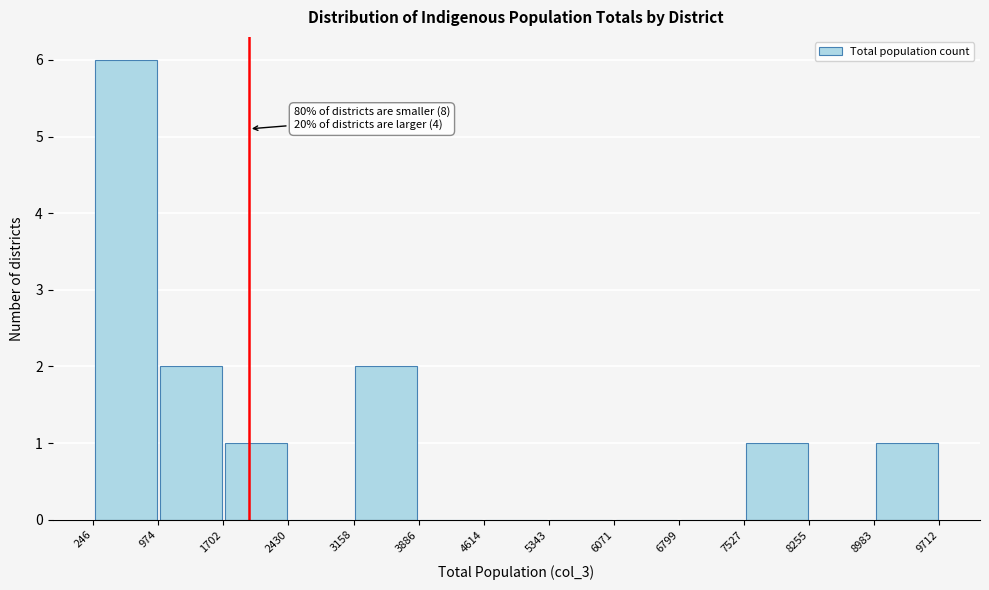

Over which range of the x-axis is the bar tallest?

246 to 974